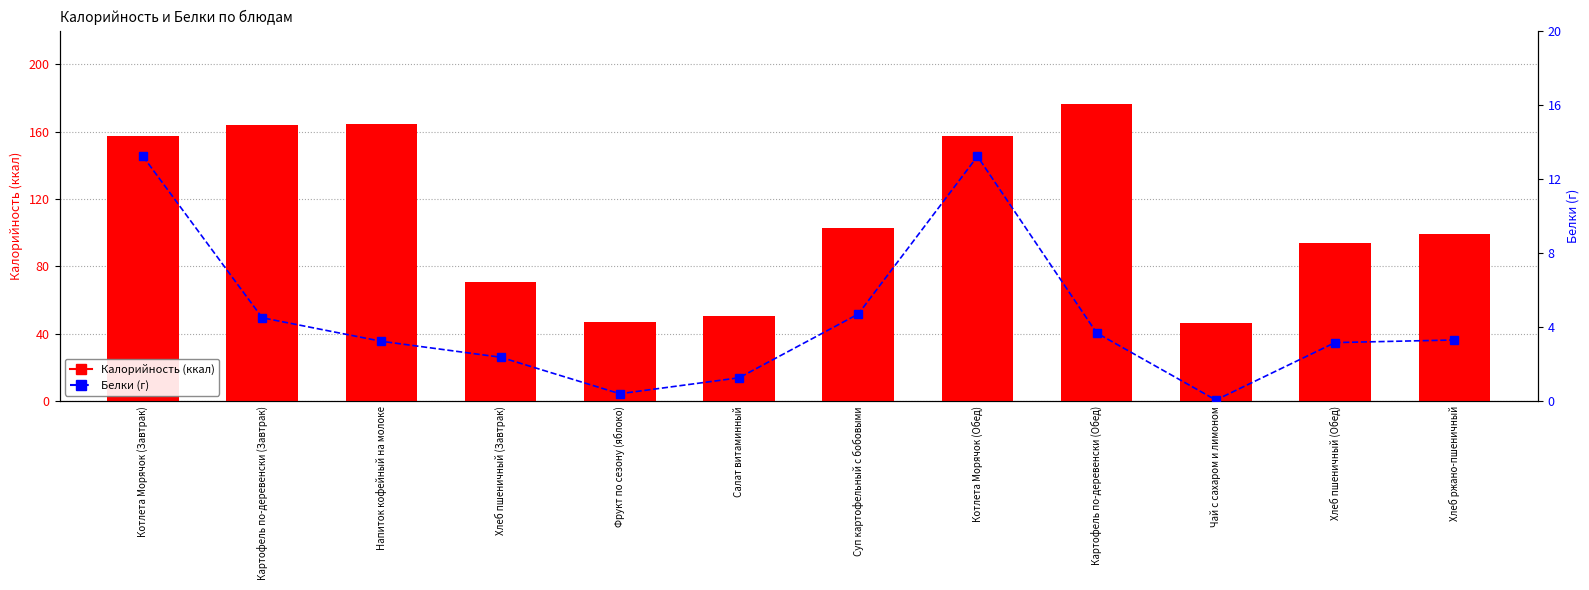

What is the approximate value of Белки at Хлеб ржано-пшеничный?

3.3